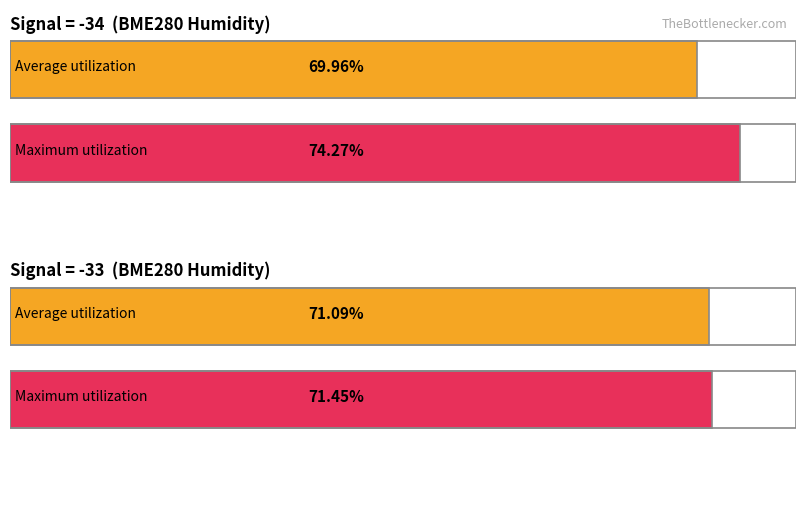

Is the value of Average utilization at -33 greater than the value of Maximum utilization at -34?

No